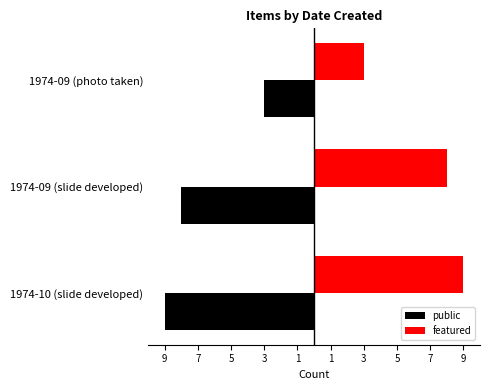

Reading left to right, extract all data points from this chart.

public: -9	-8	-3
featured: 9	8	3